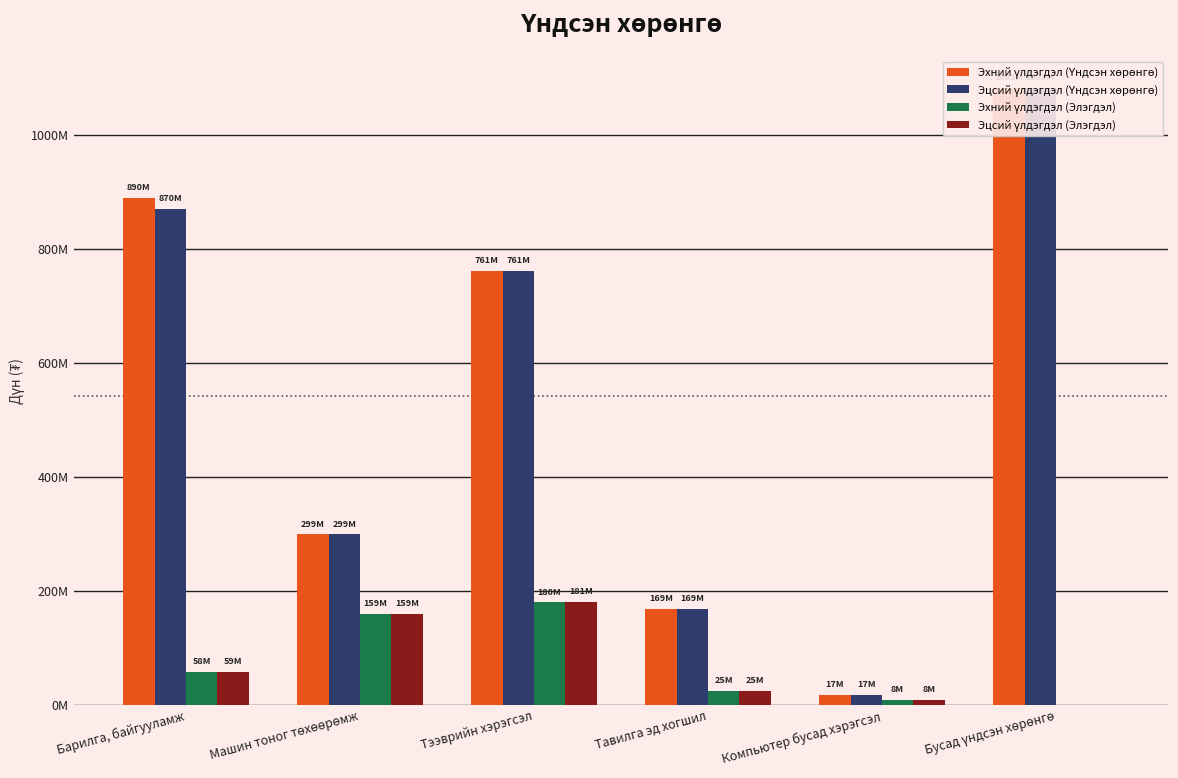

List the labels in order of Эцсий үлдэгдэл (Элэгдэл) value, largest first.

Тээврийн хэрэгсэл, Машин тоног төхөөрөмж, Барилга, байгууламж, Тавилга эд хогшил, Компьютер бусад хэрэгсэл, Бусад үндсэн хөрөнгө